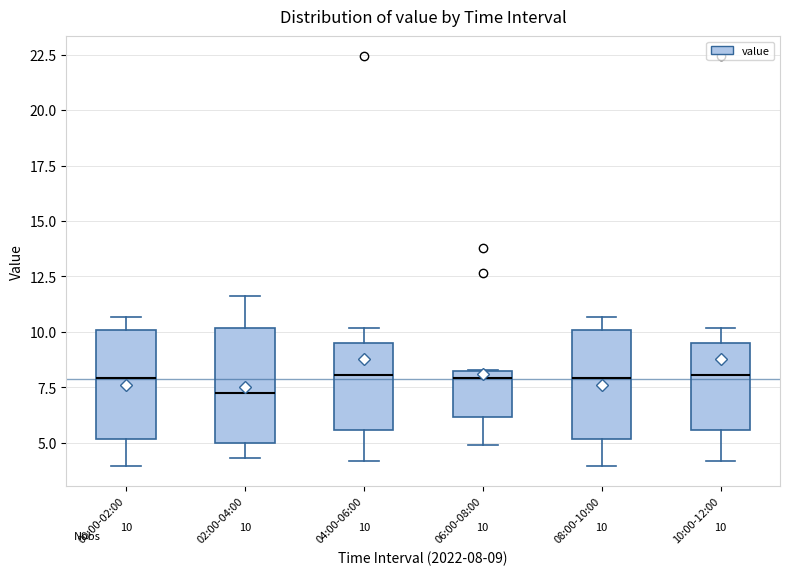

Which box's median line is the lowest?

02:00-04:00